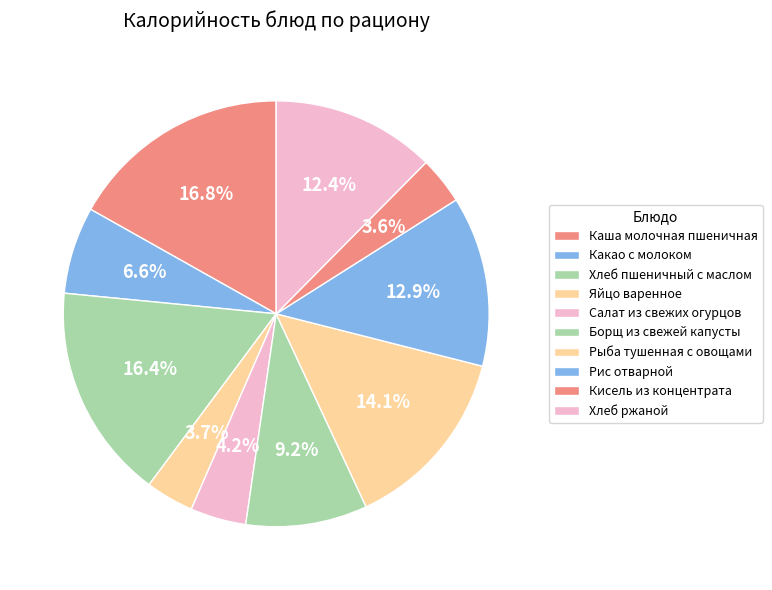

To the nearest percent, what is the combined percentage of Кисель из концентрата and Рыба тушенная с овощами?

18%